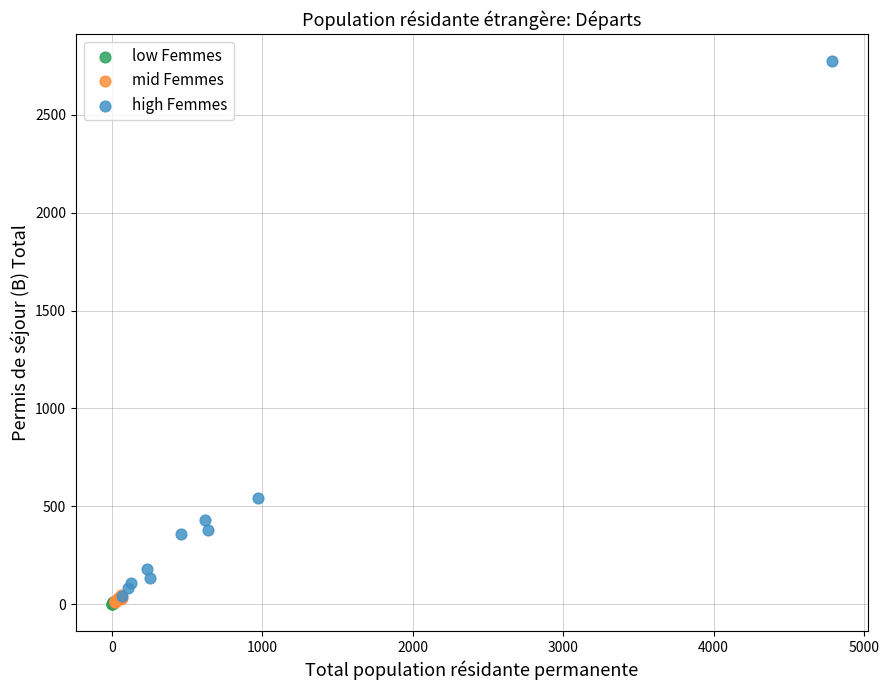

Which series contains the highest Y value?

high Femmes